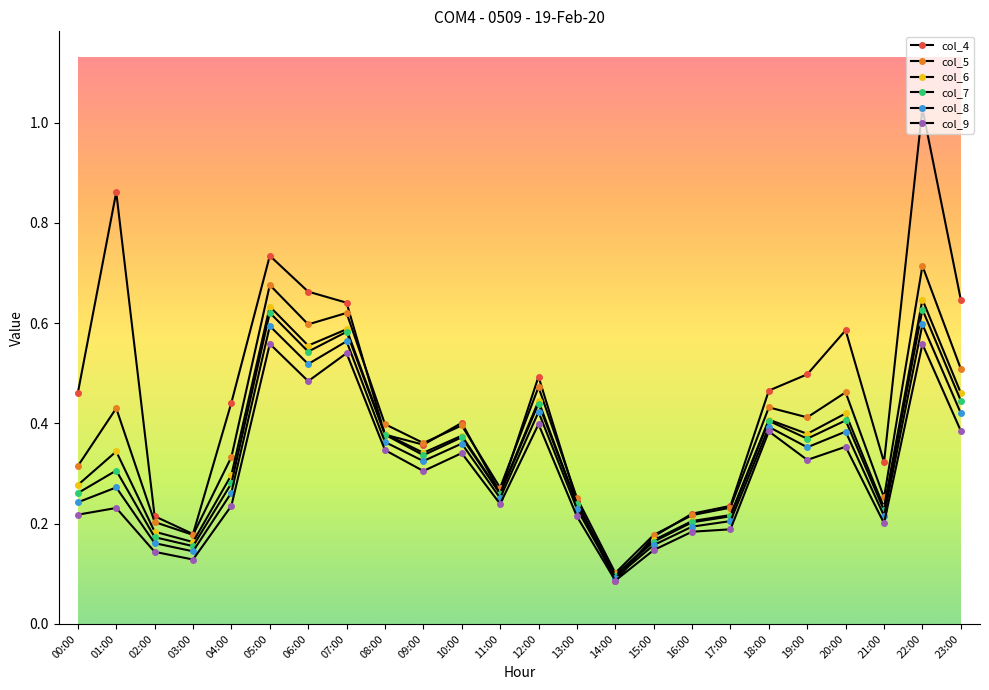

How many lines are shown in the chart?

6